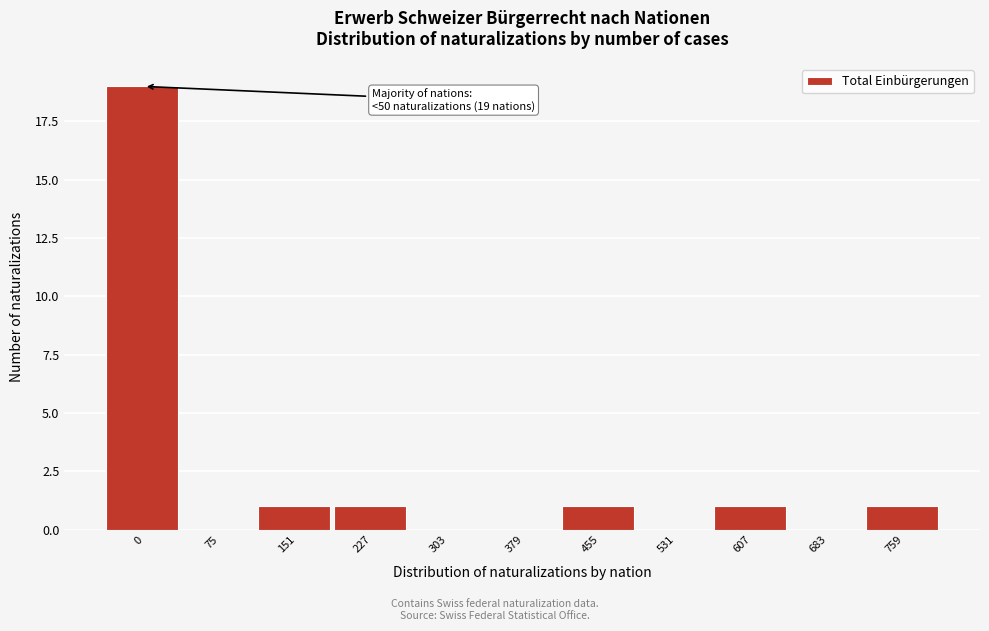

Reading left to right, extract all data points from this chart.

0=19	75=0	151=1	227=1	303=0	379=0	455=1	531=0	607=1	683=0	759=1